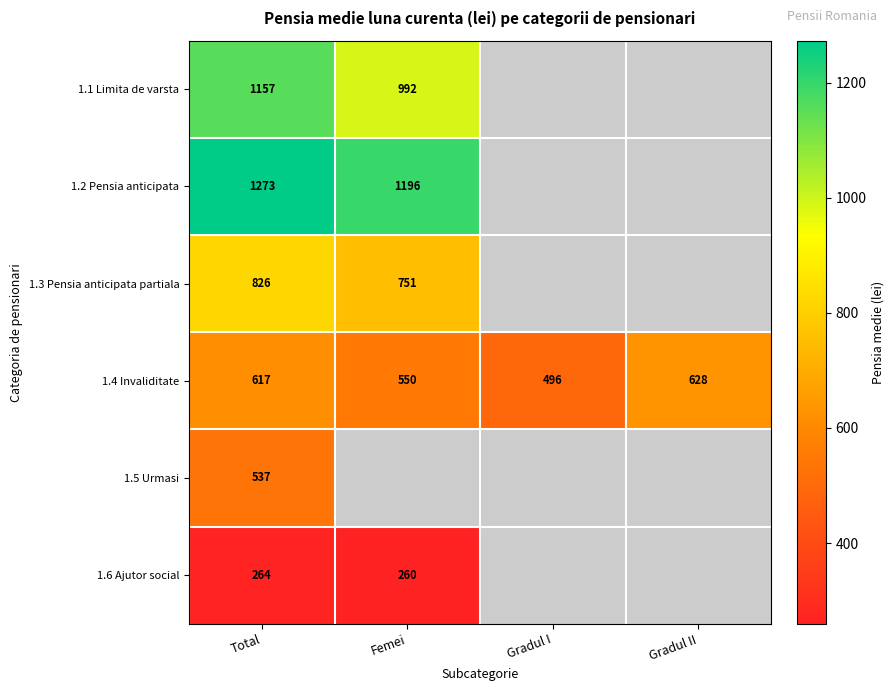

Which category has the lowest value in the 1.2 Pensia anticipata series?

Femei